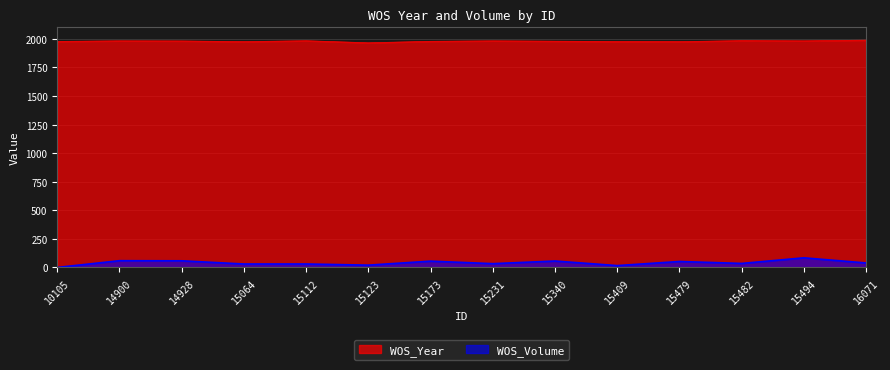

Read the WOS_Year value at 15231, to the nearest 10.

1980